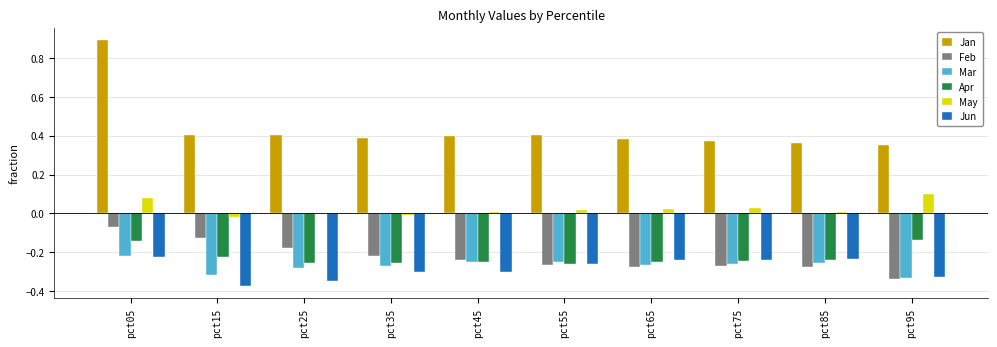

Does the chart contain stacked bars?

No